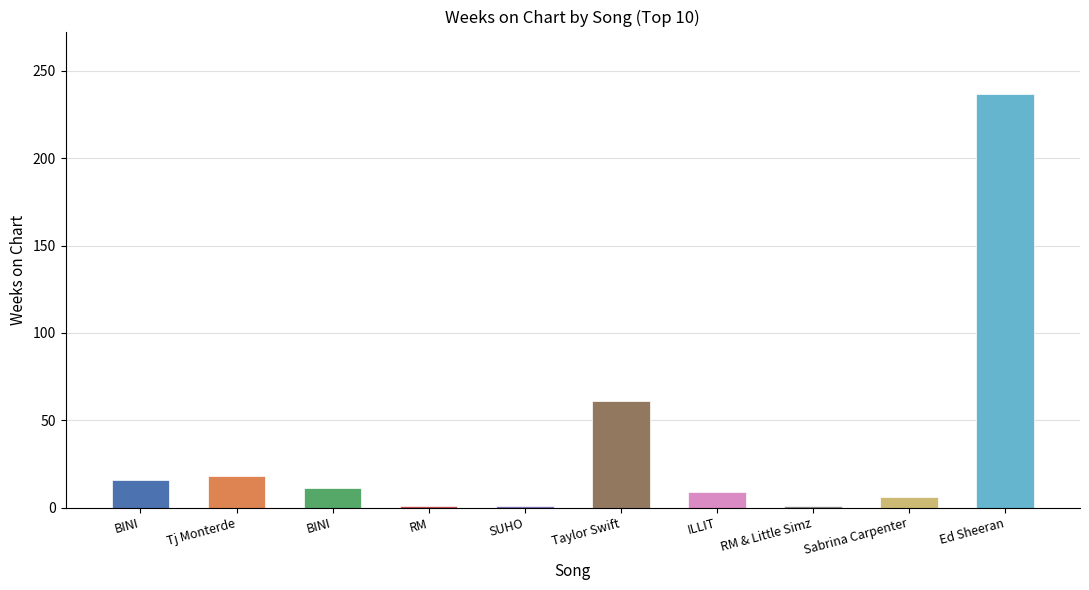

How many data points are less than 11?

5